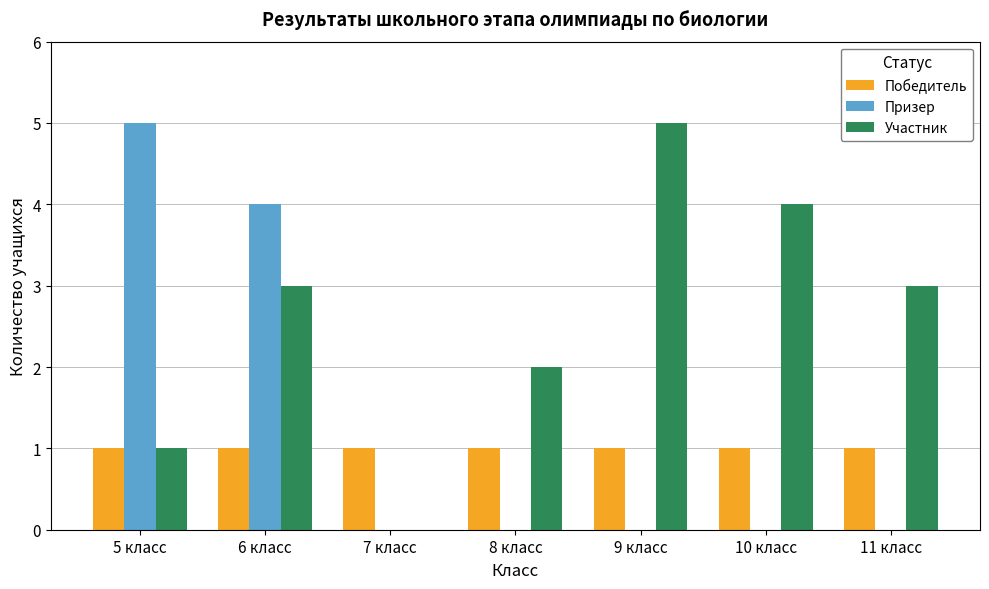

What is the sum of all Победитель values?

7